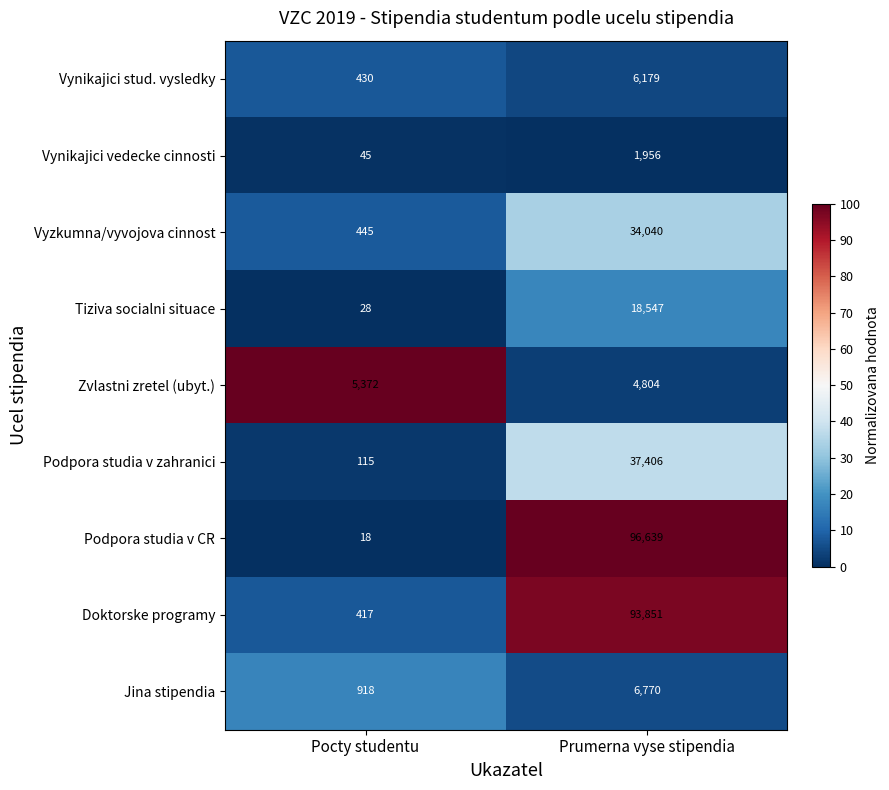

At Pocty studentu, list the series in order from largest to smallest.

Zvlastni zretel (ubyt.), Jina stipendia, Vyzkumna/vyvojova cinnost, Vynikajici stud. vysledky, Doktorske programy, Podpora studia v zahranici, Vynikajici vedecke cinnosti, Tiziva socialni situace, Podpora studia v CR